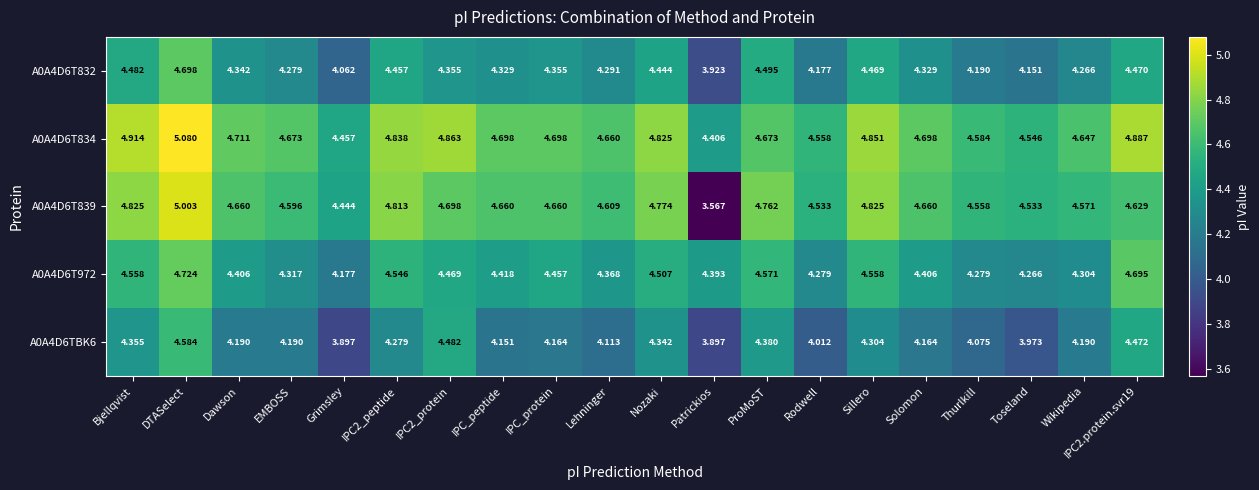

What is the difference between the highest and lowest values at Wikipedia?

0.5